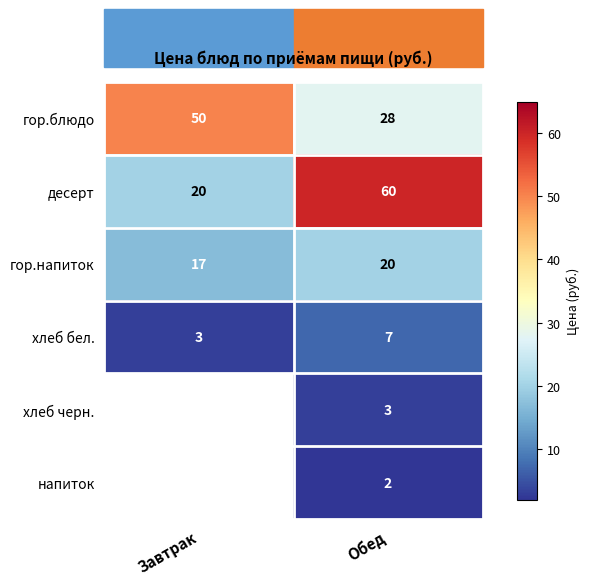

What is the total value across all series at Обед?

120